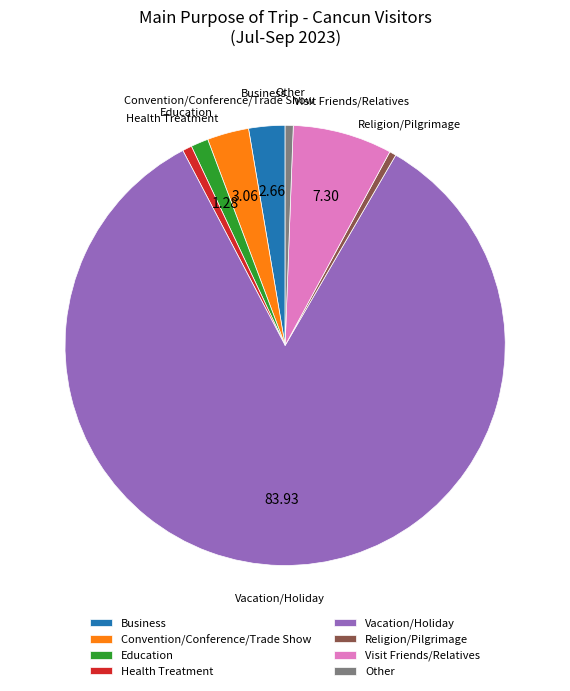

What is the majority slice?

Vacation/Holiday